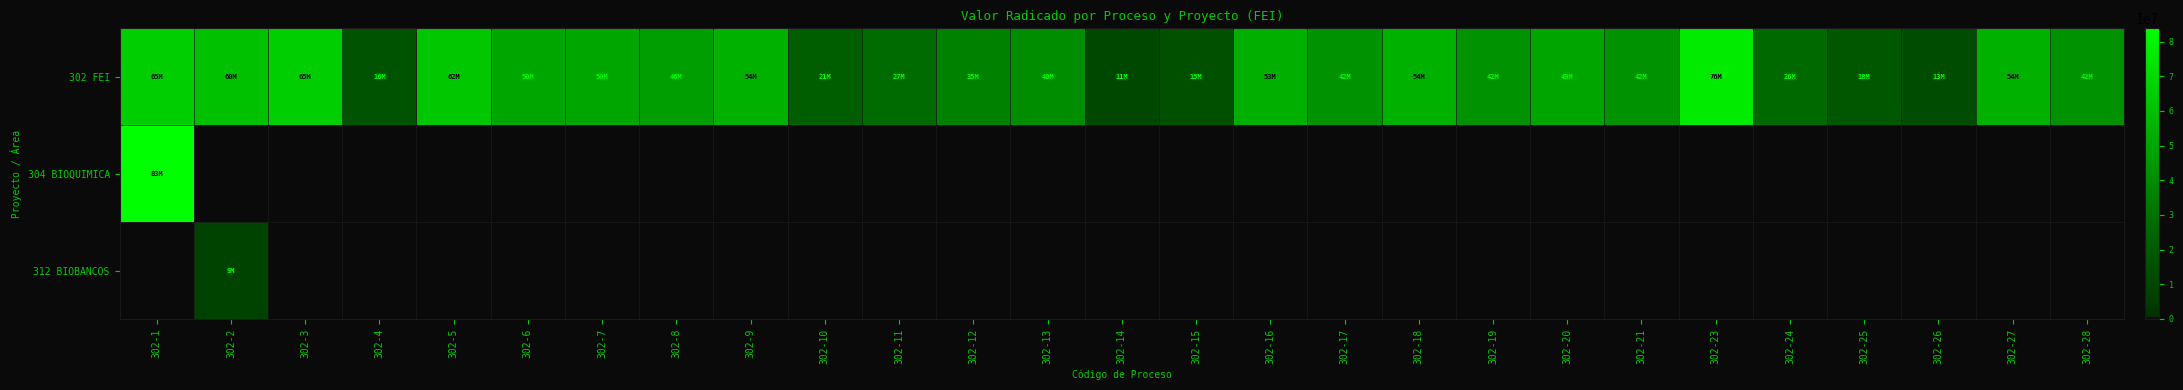

Which has a higher value, 302-7 or 302-9?

302-9